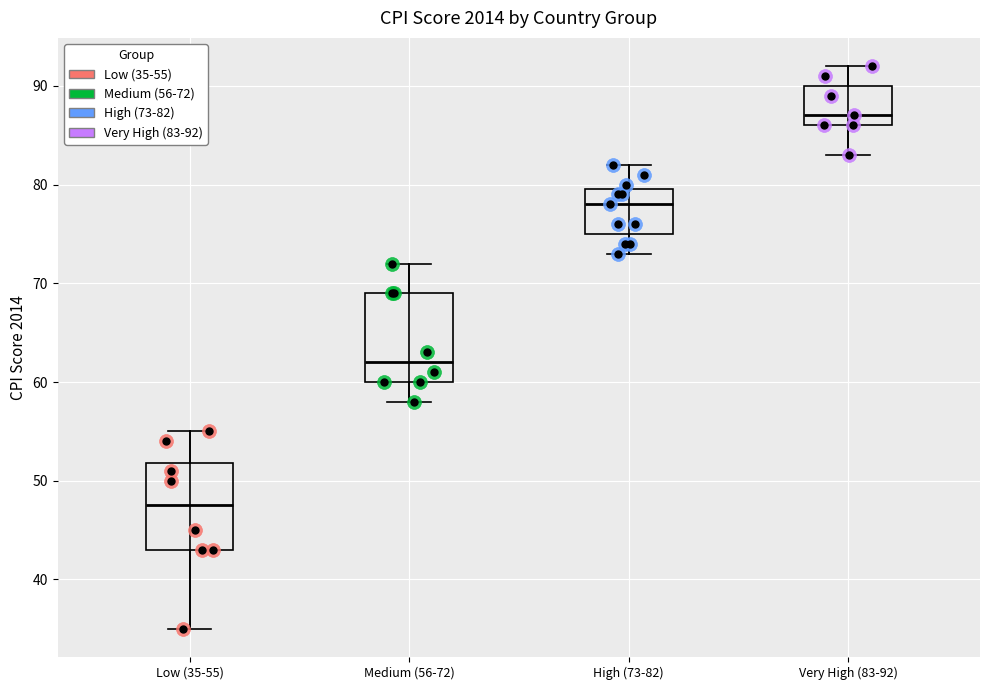

Which box's median line is the lowest?

Low (35-55)